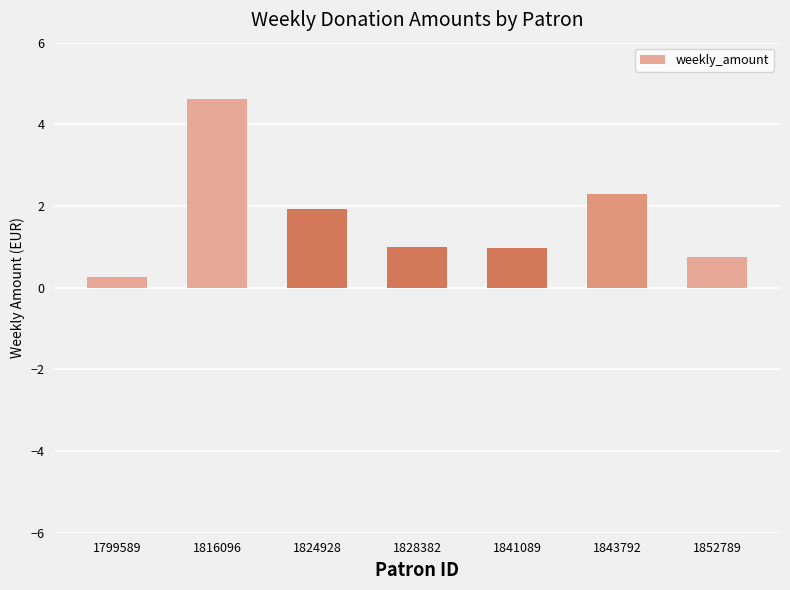

Approximately how many times larger is the value at 1816096 compared to 1843792?

2.0